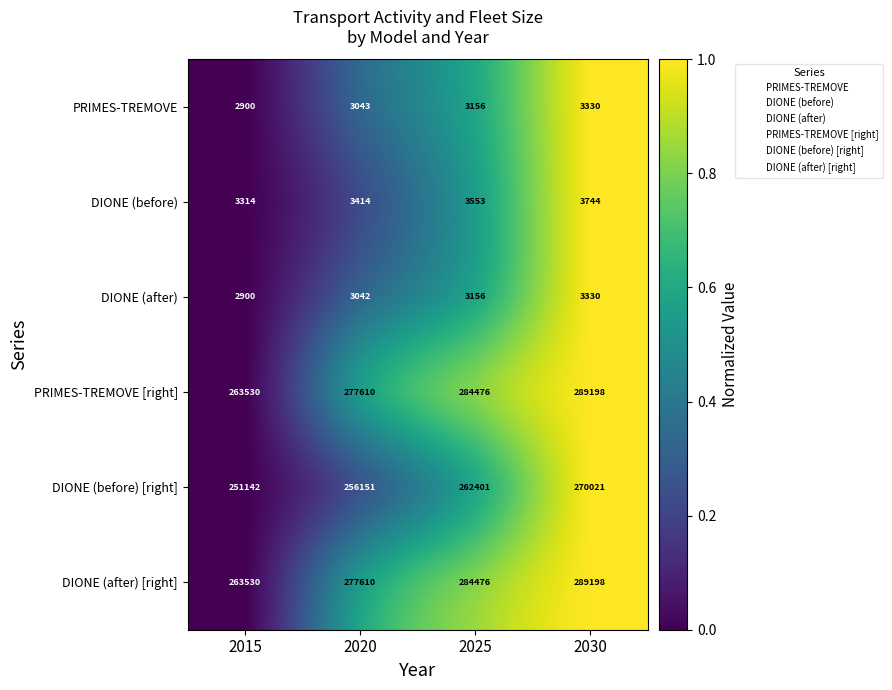

How many data points does each series have?

4